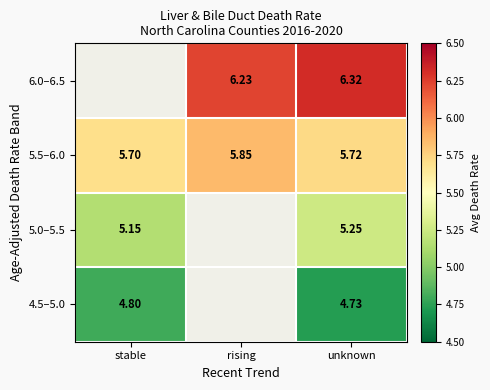

Which category has the lowest value across all series?

unknown